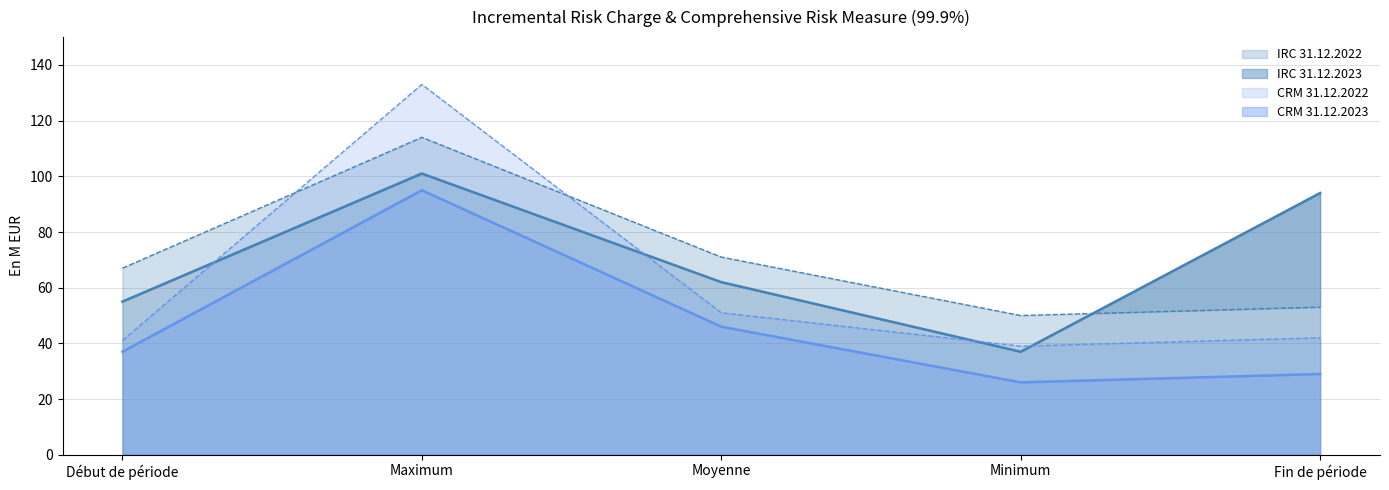

What is the sum of all IRC 31.12.2022 values?

355